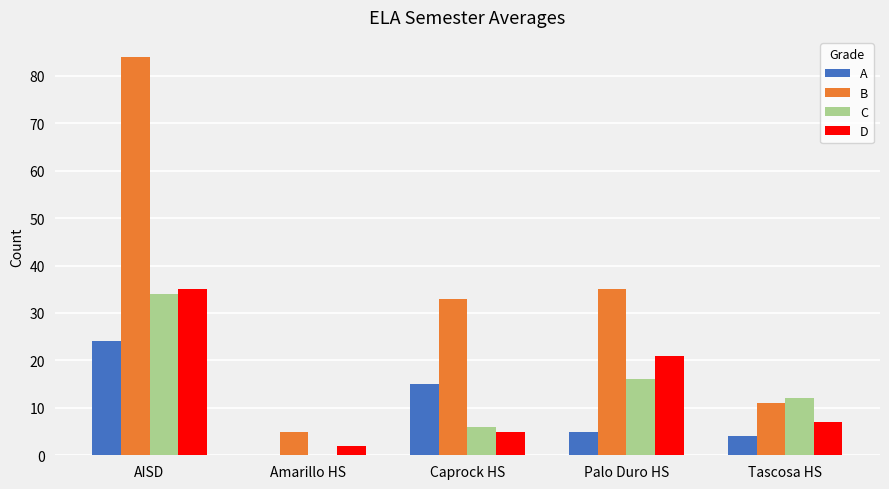

Between AISD and Tascosa HS, which series saw the biggest shift?

B